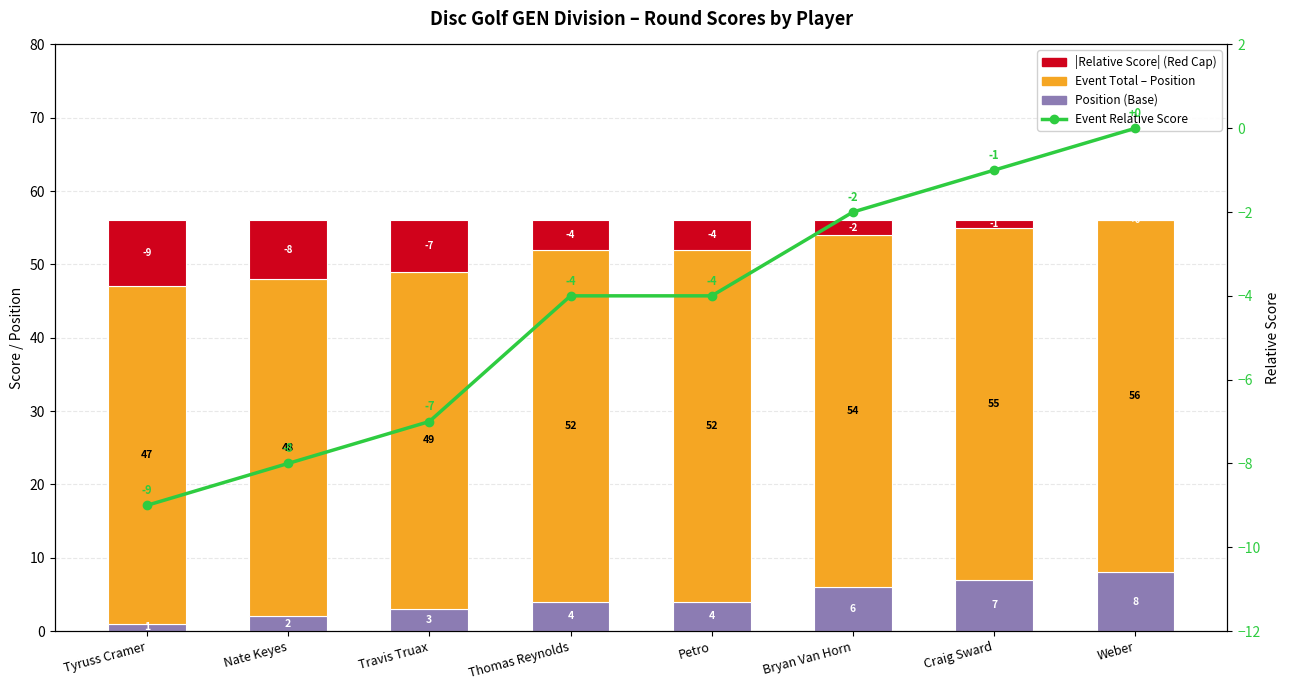

How many groups of bars are there?

8